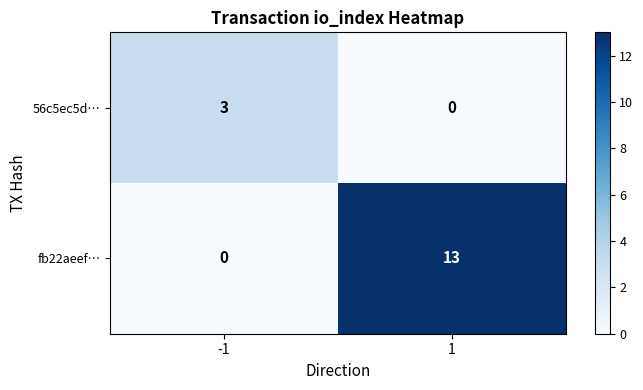

What is the highest value of the 56c5ec5d… series?

3